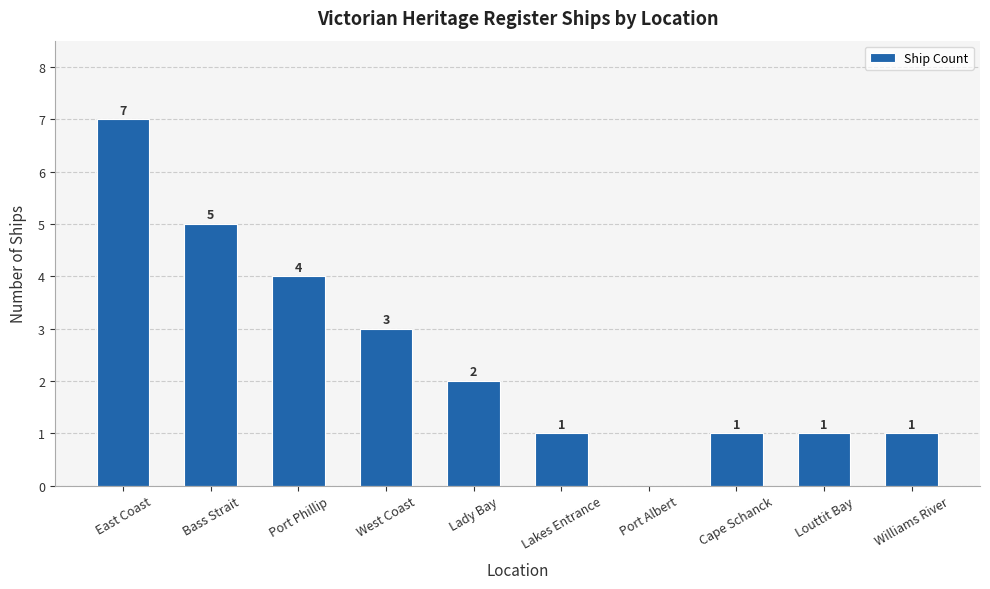

Where does the data first go above 2?

East Coast